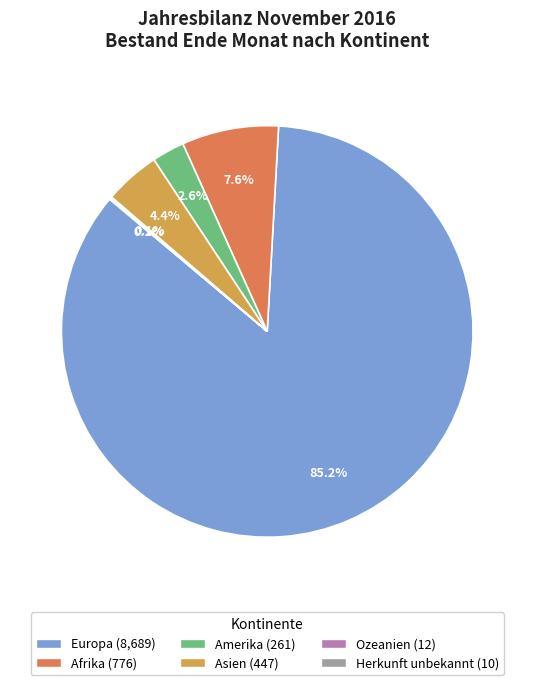

Approximately how many times larger is the value at Asien compared to Afrika?

0.6